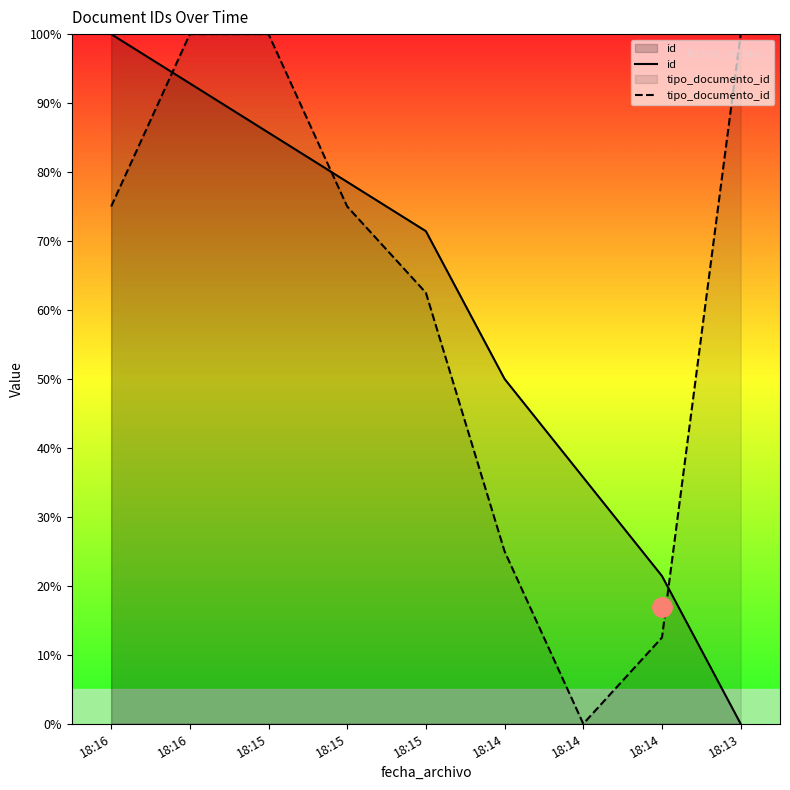

At which category is the sum across all series the highest?

18:16